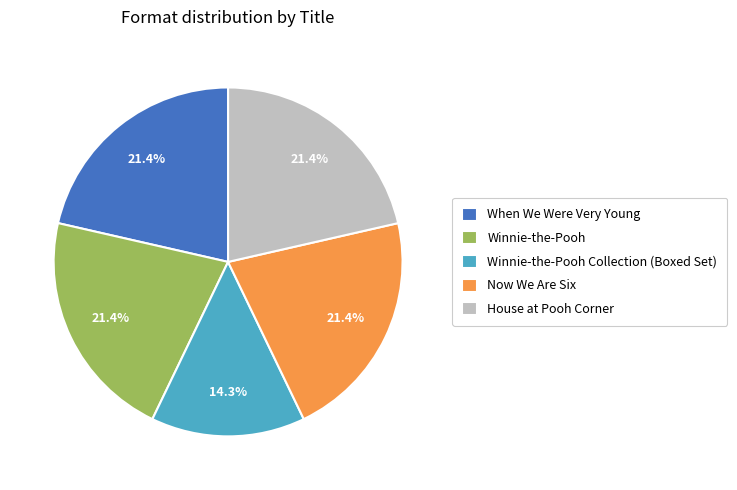

Does Now We Are Six account for over 50% of the chart?

No